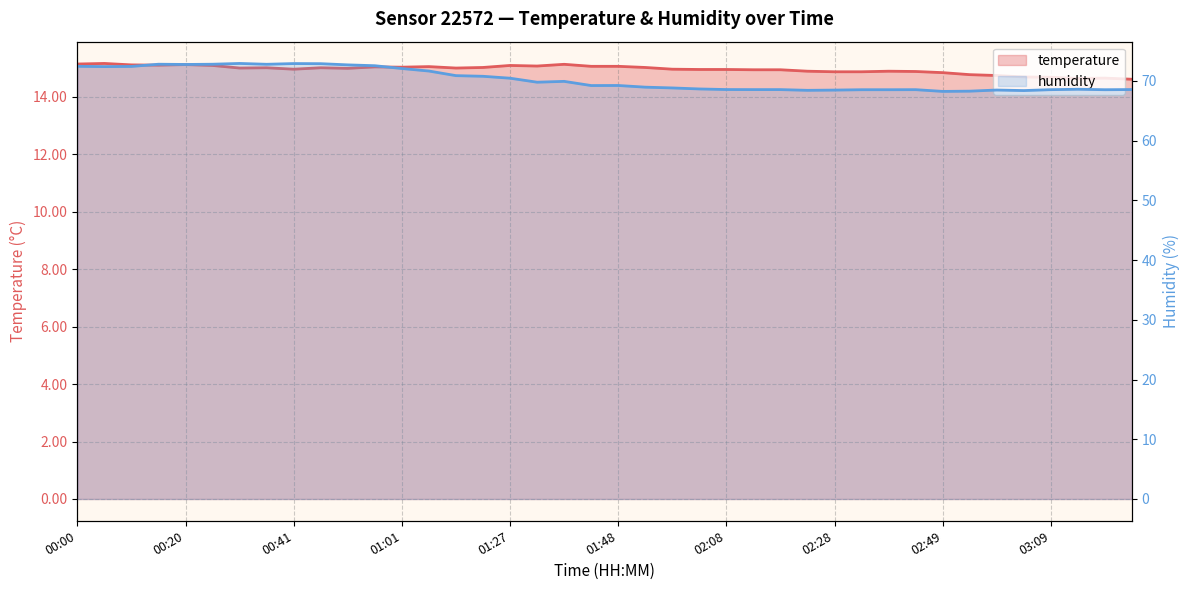

What is the difference between the second highest and second lowest values in the temperature series?

0.5